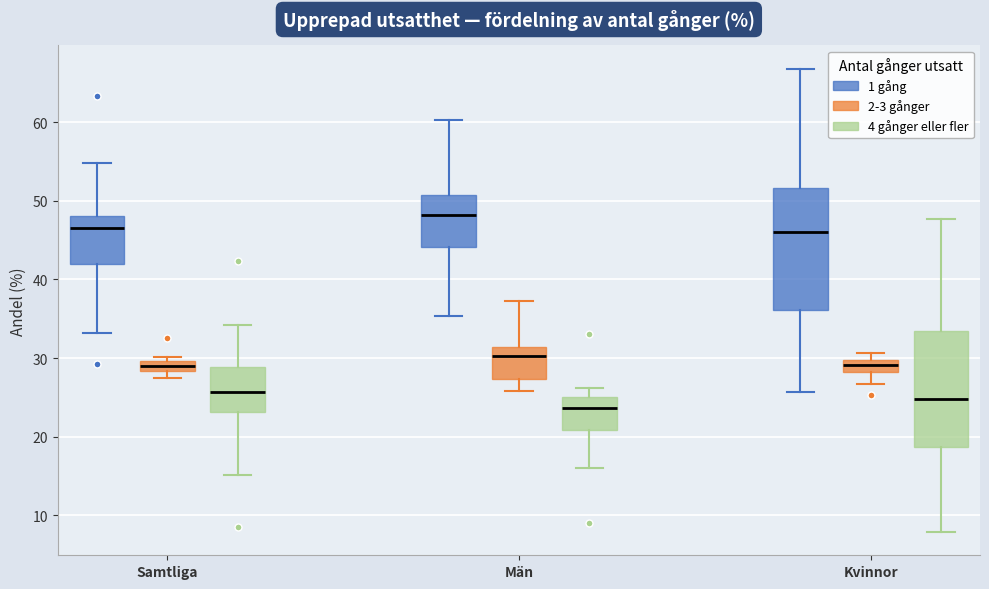

Where is the upper edge of the box for Kvinnor (4 gånger eller fler) on the y-axis? The values are not printed on the chart, so give them approximately, as read against the axis.

33